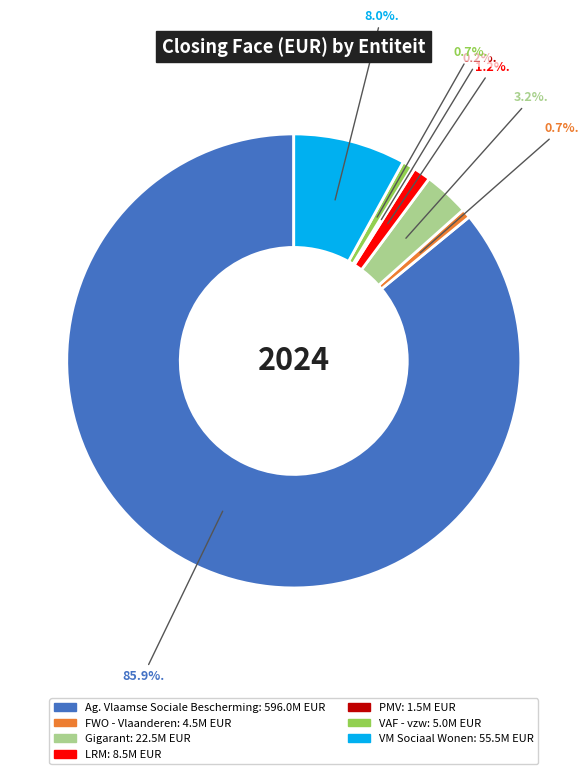

Is there any slice that represents more than half of the pie?

Yes